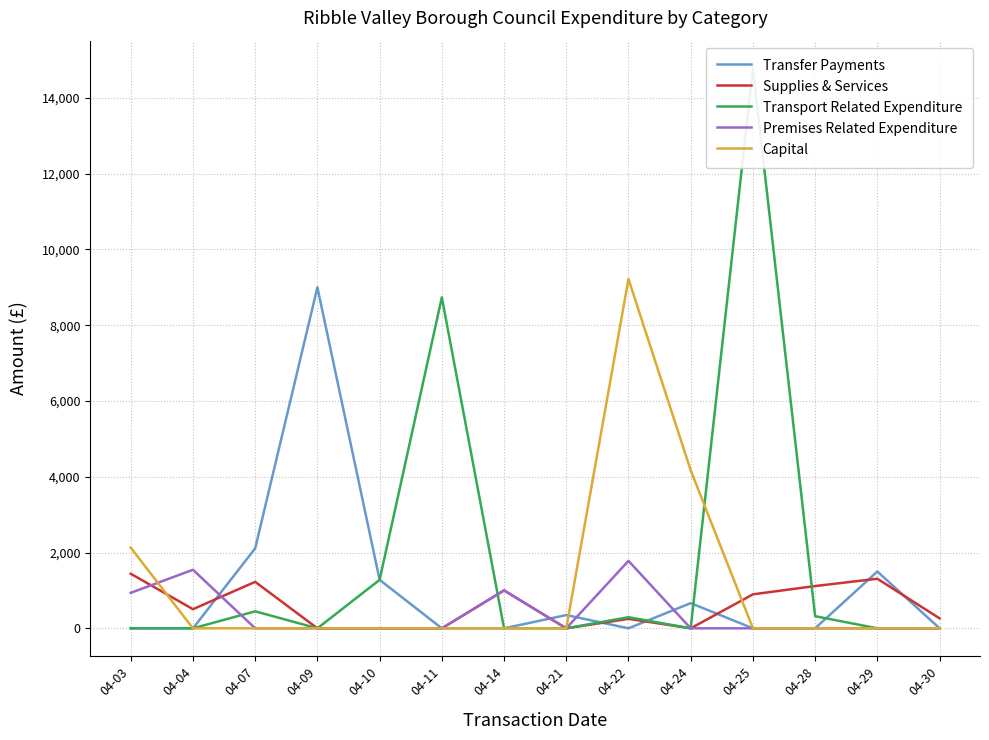

The Transport Related Expenditure series shows 0.0 at 04-14. True or false?

True